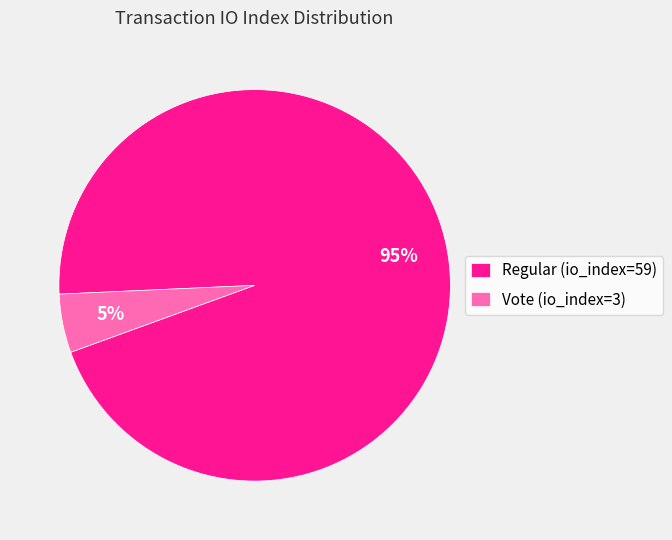

To the nearest percent, what is the difference between the largest and smallest slice percentages?

90%